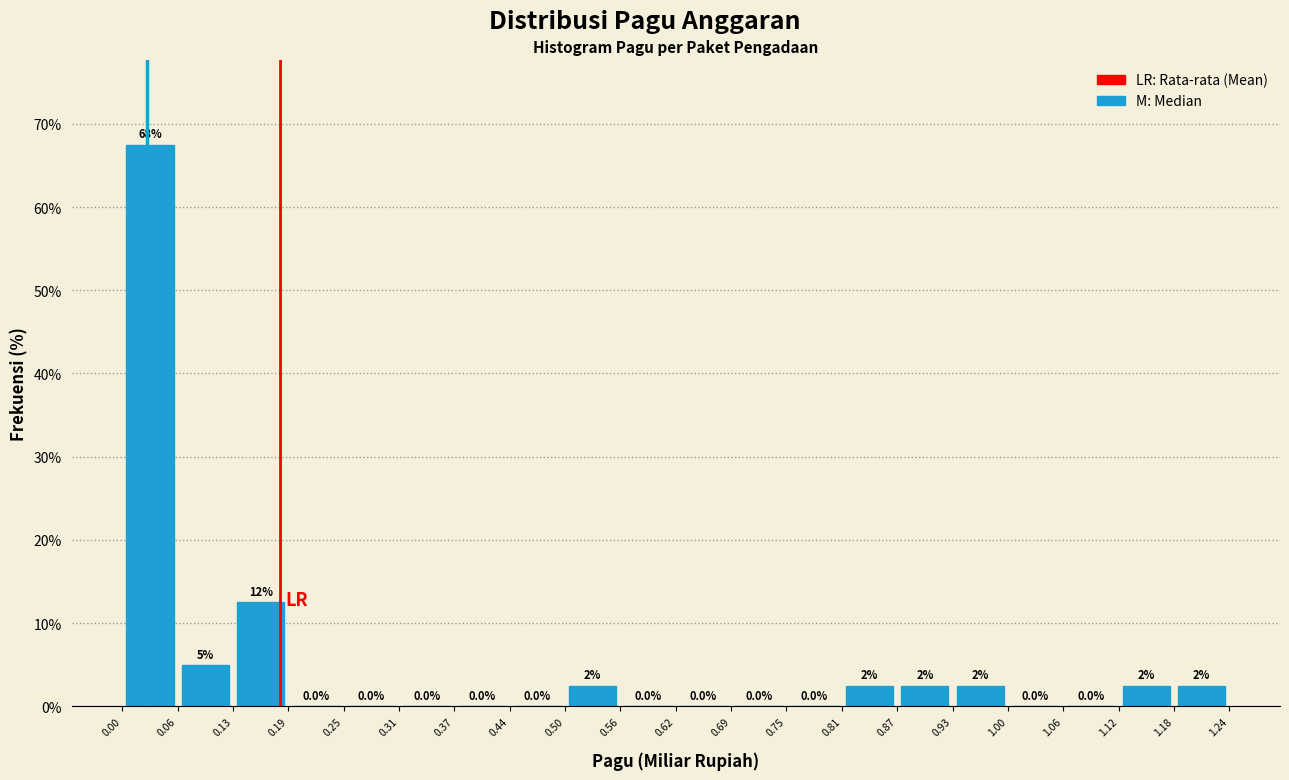

Which range on the x-axis has the tallest bar?

0.00 to 0.06